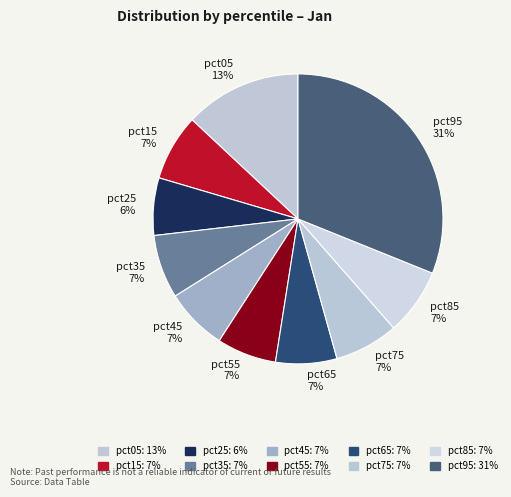

What is the largest slice in the pie chart?

pct95